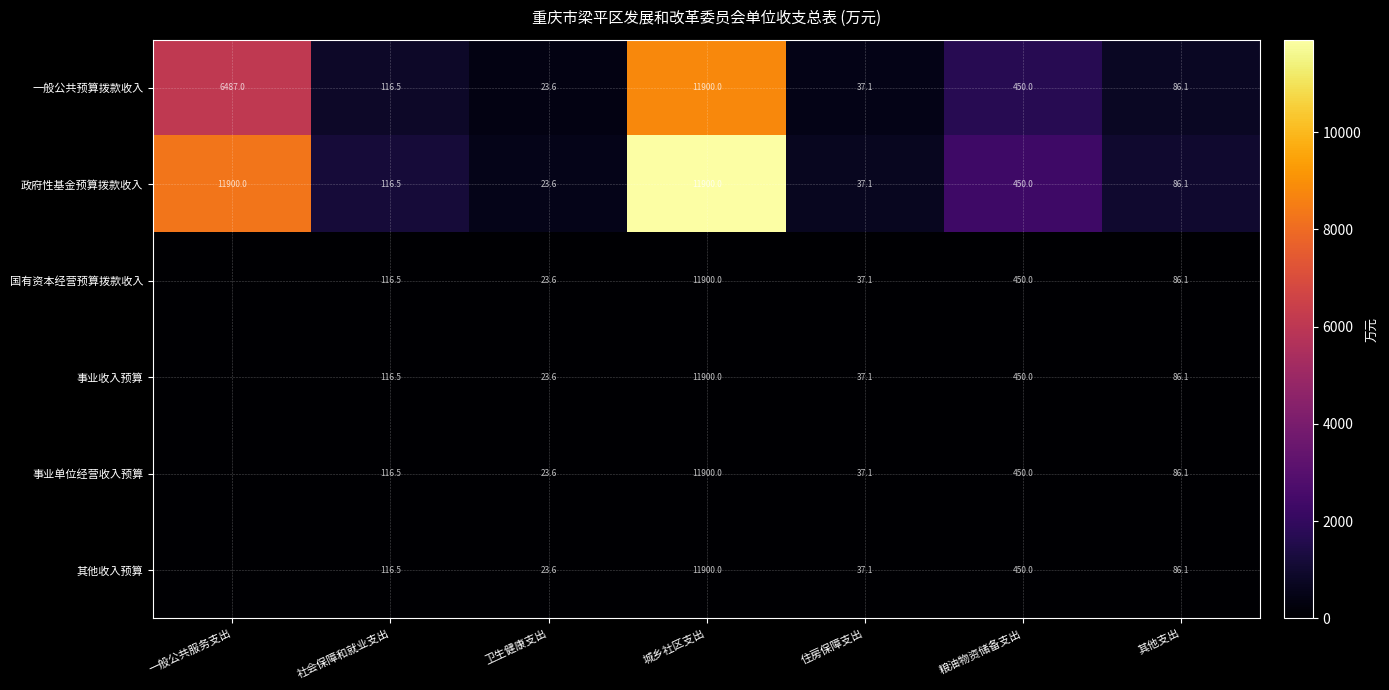

Between 城乡社区支出 and 社会保障和就业支出, which is larger?

城乡社区支出